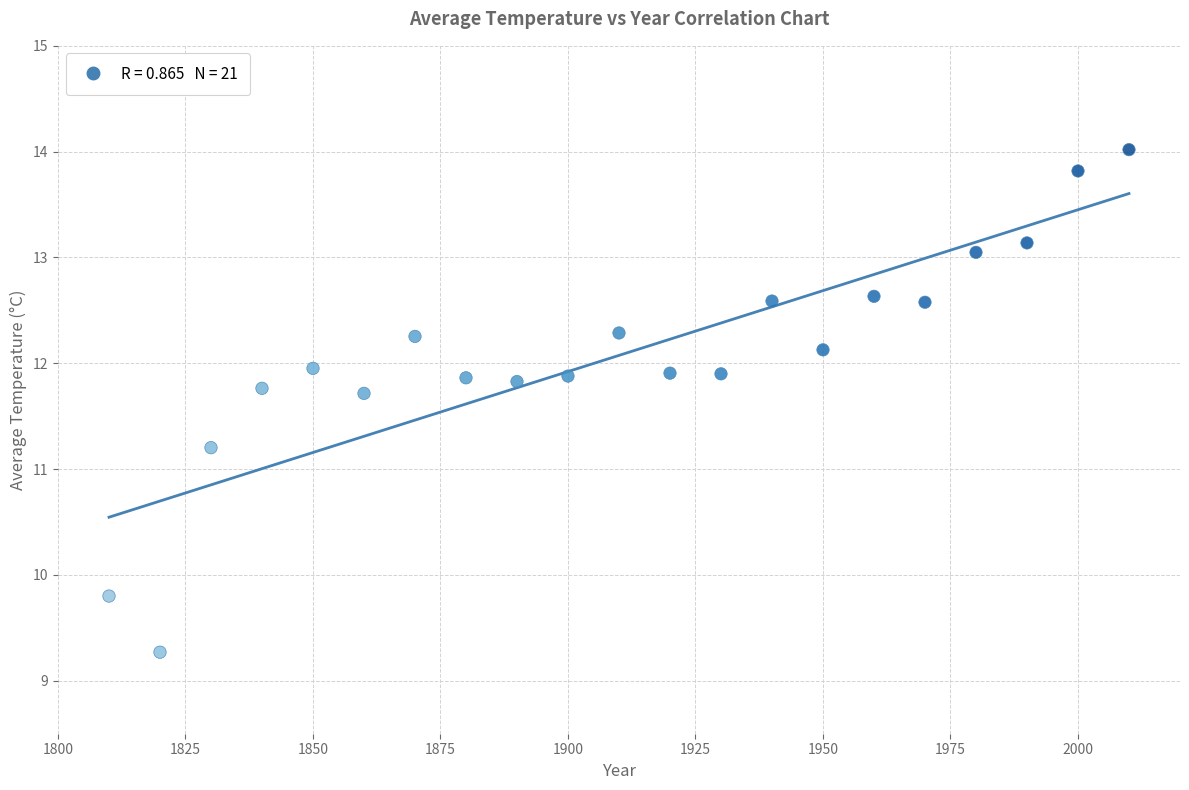

What Y value in the scatter plot is closest to 11?

11.2